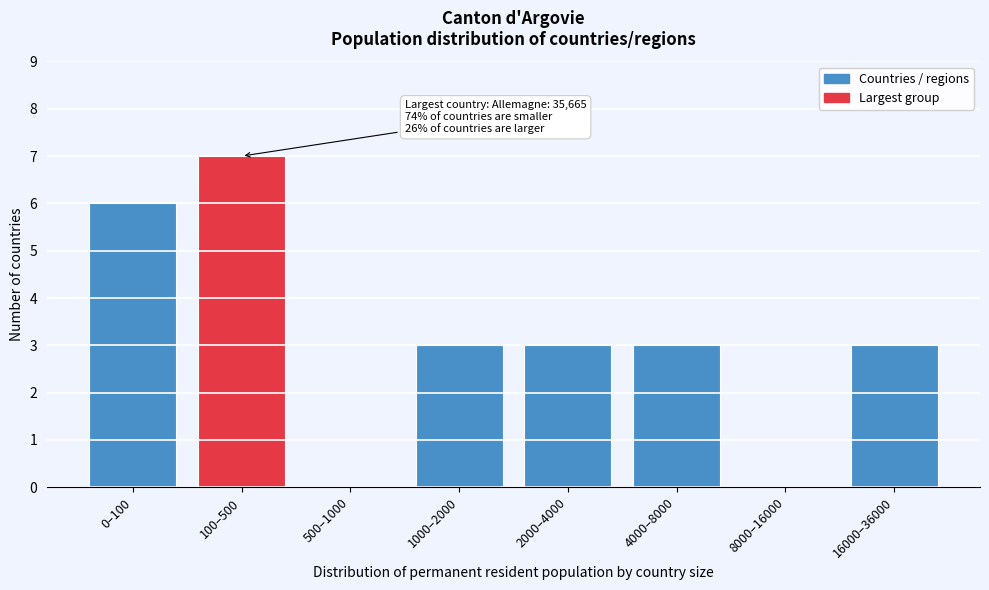

Reading left to right, transcribe all the data shown in this chart.

0–100=6	100–500=7	500–1000=0	1000–2000=3	2000–4000=3	4000–8000=3	8000–16000=0	16000–36000=3